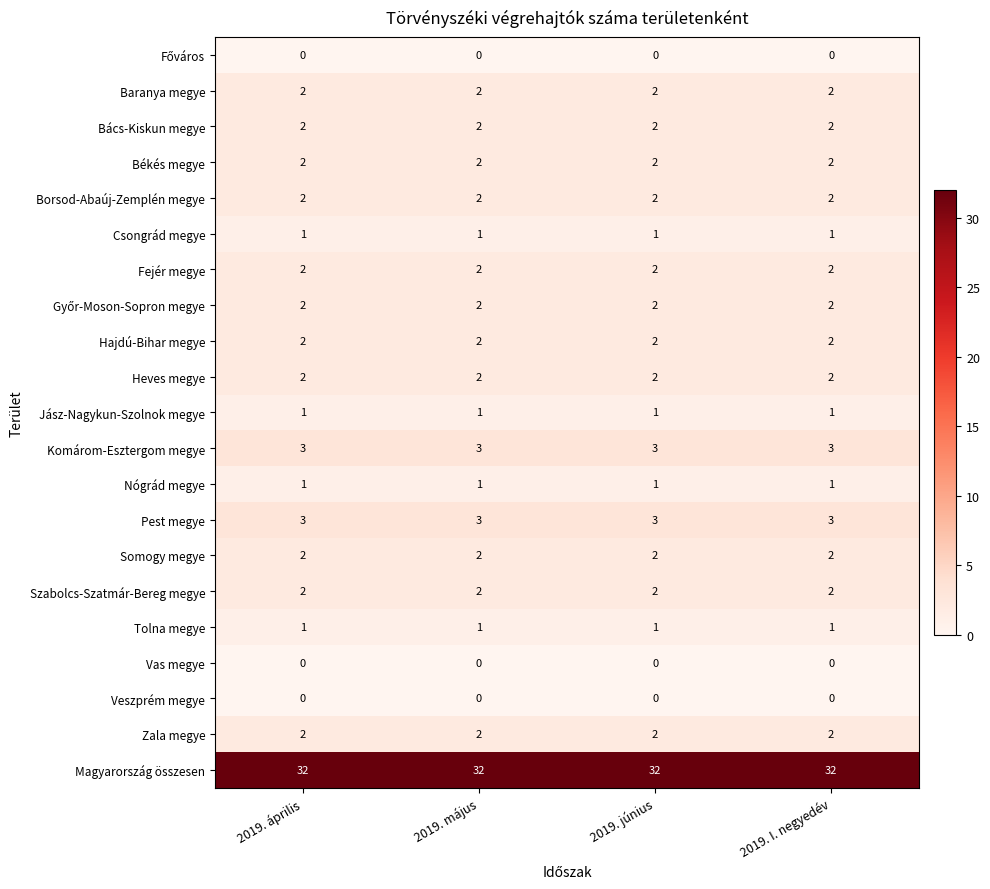

What is the maximum value shown in the chart?

32